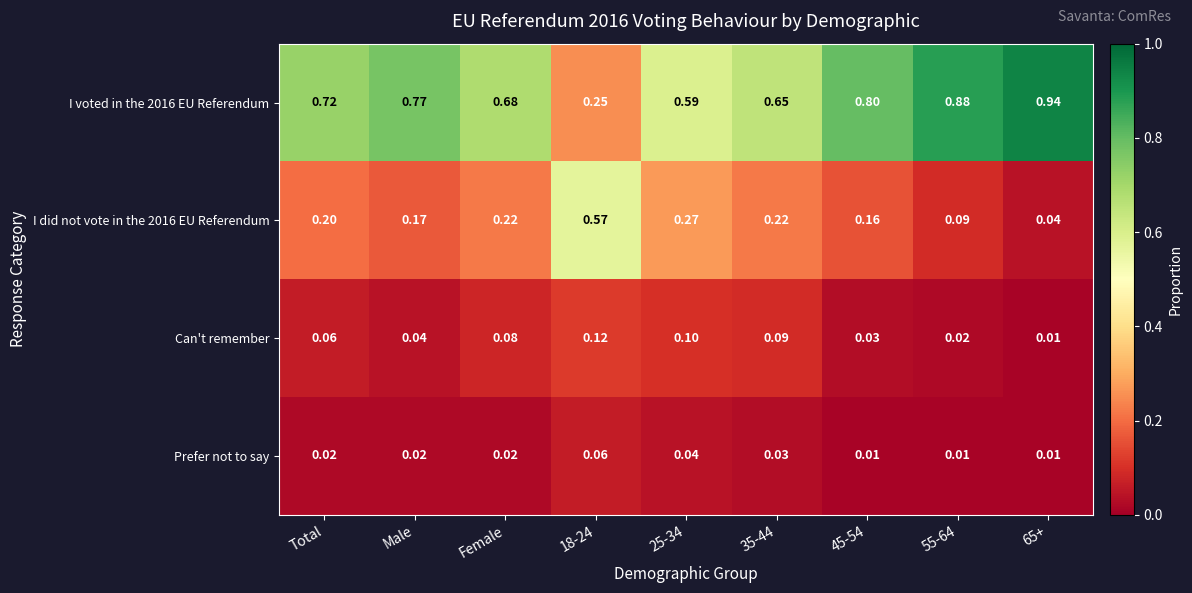

Reading left to right, extract all data points from this chart.

I voted in the 2016 EU Referendum: Total=0.7	Male=0.8	Female=0.7	18-24=0.2	25-34=0.6	35-44=0.7	45-54=0.8	55-64=0.9	65+=0.9
I did not vote in the 2016 EU Referendum: Total=0.2	Male=0.2	Female=0.2	18-24=0.6	25-34=0.3	35-44=0.2	45-54=0.2	55-64=0.1	65+=0.0
Can't remember: Total=0.1	Male=0.0	Female=0.1	18-24=0.1	25-34=0.1	35-44=0.1	45-54=0.0	55-64=0.0	65+=0.0
Prefer not to say: Total=0.0	Male=0.0	Female=0.0	18-24=0.1	25-34=0.0	35-44=0.0	45-54=0.0	55-64=0.0	65+=0.0